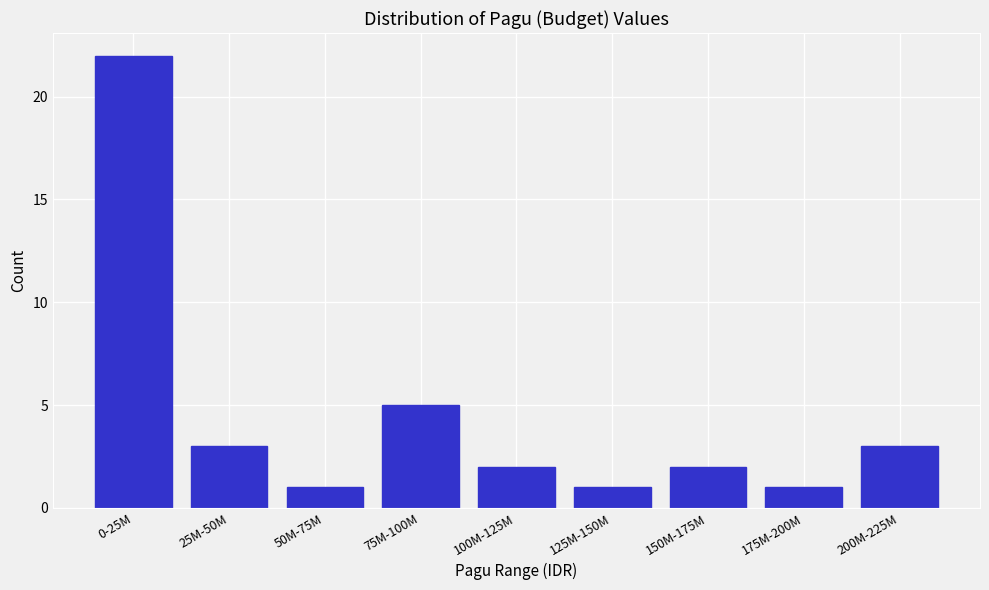

Reading left to right, extract all data points from this chart.

0-25M=22	25M-50M=3	50M-75M=1	75M-100M=5	100M-125M=2	125M-150M=1	150M-175M=2	175M-200M=1	200M-225M=3